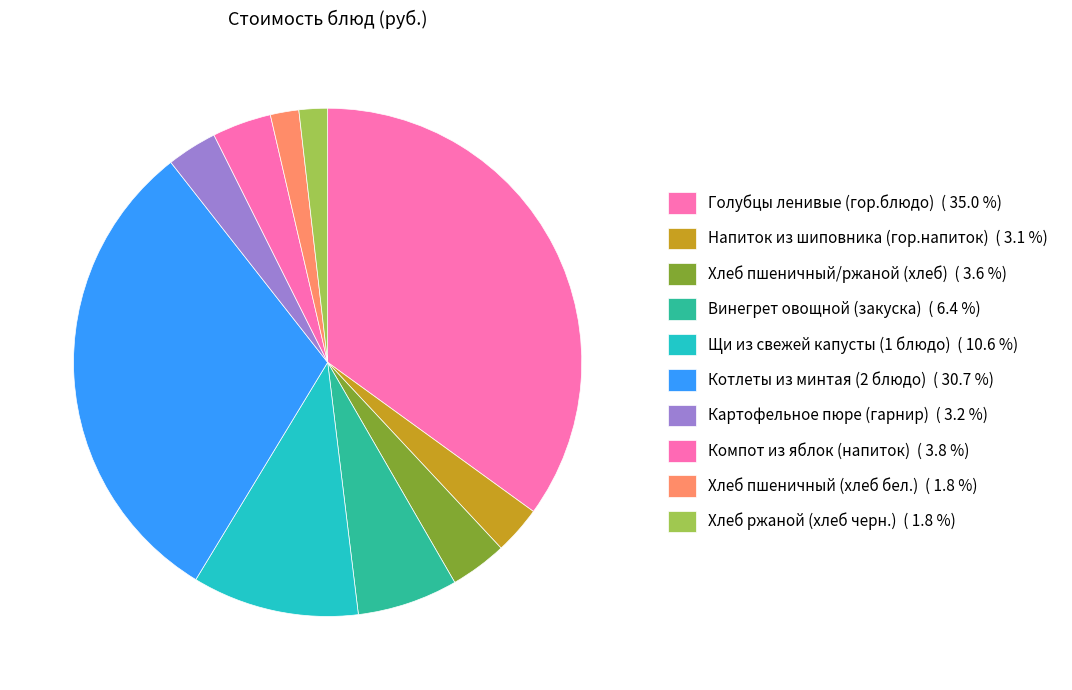

Which category has the biggest portion of the pie?

Голубцы ленивые (гор.блюдо)